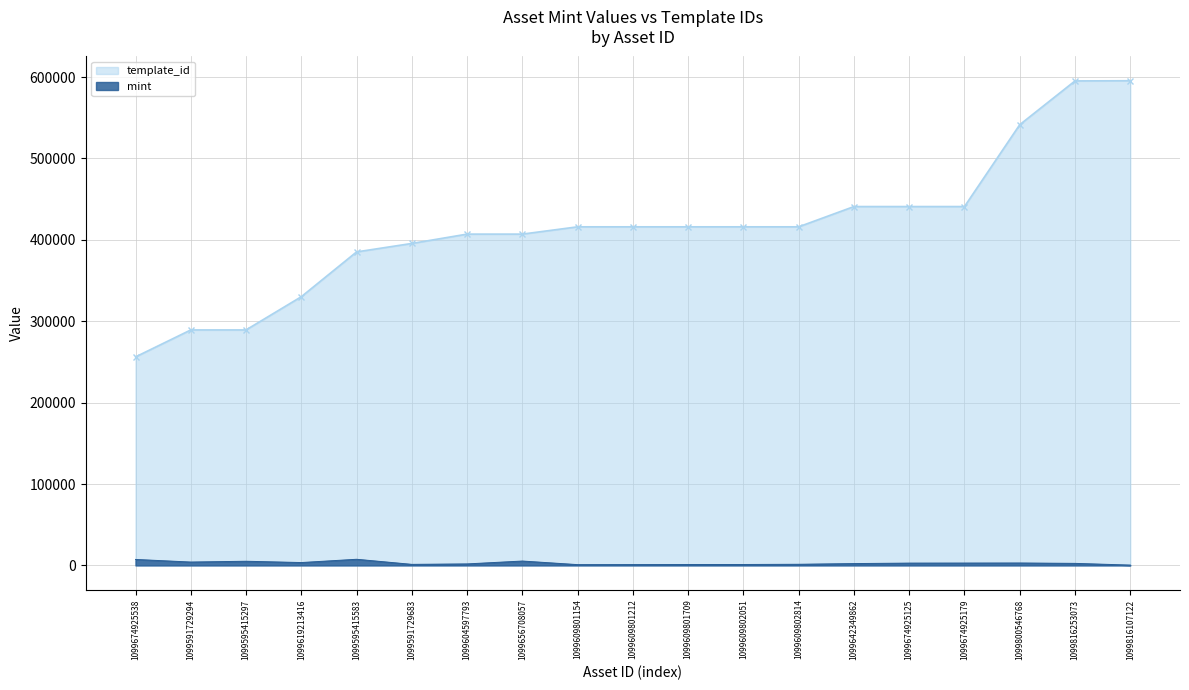

What is the sum of the mint values at 1099591729294 and 1099674925179?

7039